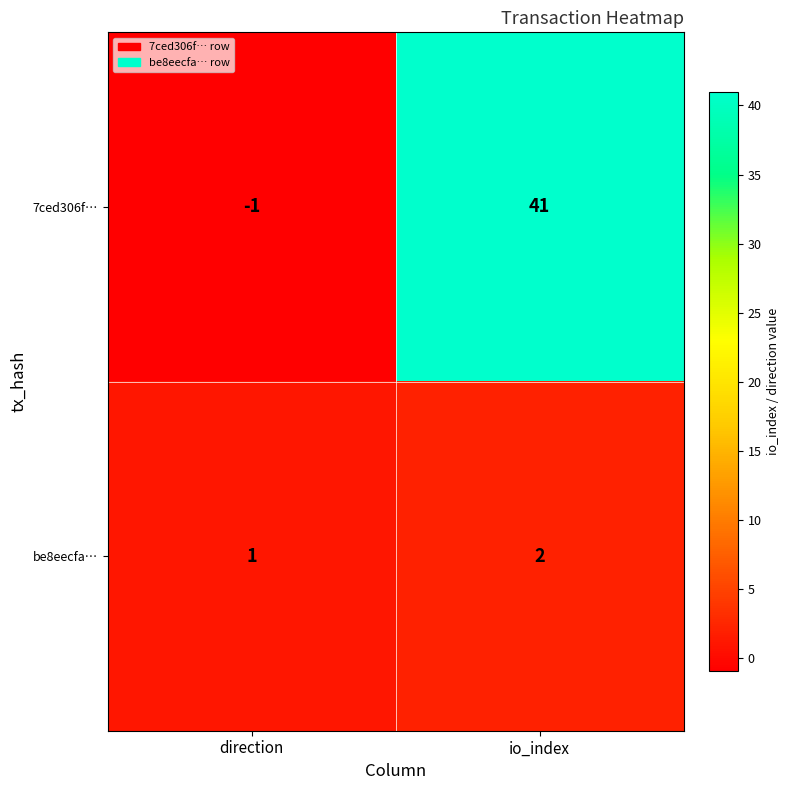

Between direction and io_index, which series saw the biggest shift?

7ced306f…